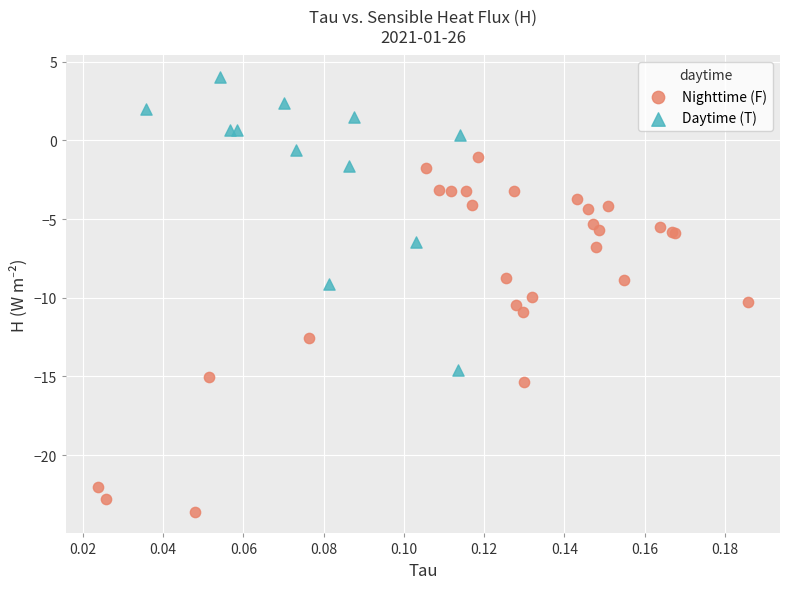

Which series has the widest spread of Y values?

Nighttime (F)